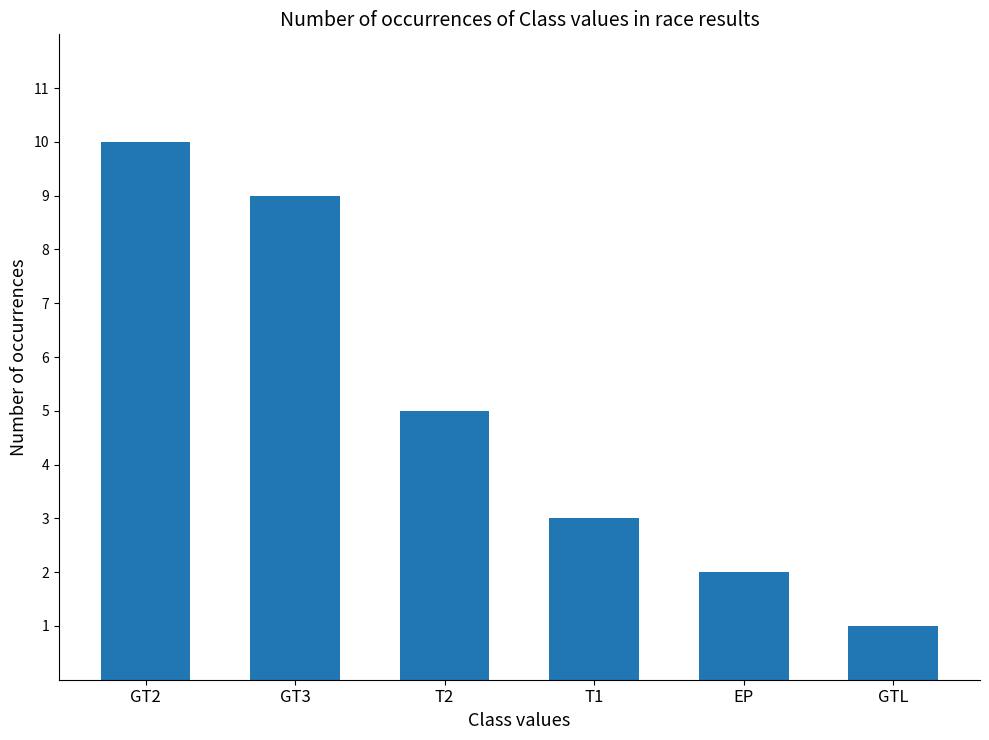

Where does the data first go above 5?

GT2